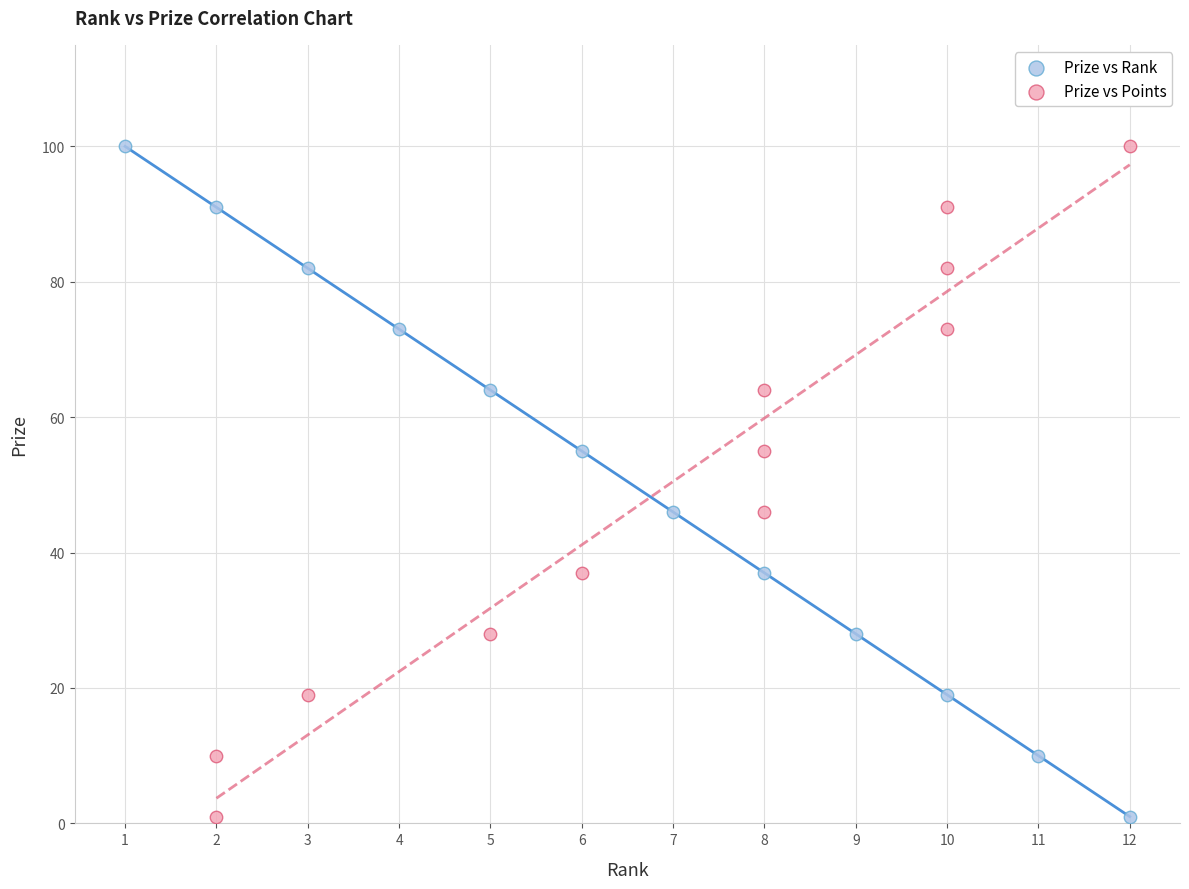

What are all the series names shown in the legend?

Prize vs Rank, Prize vs Points